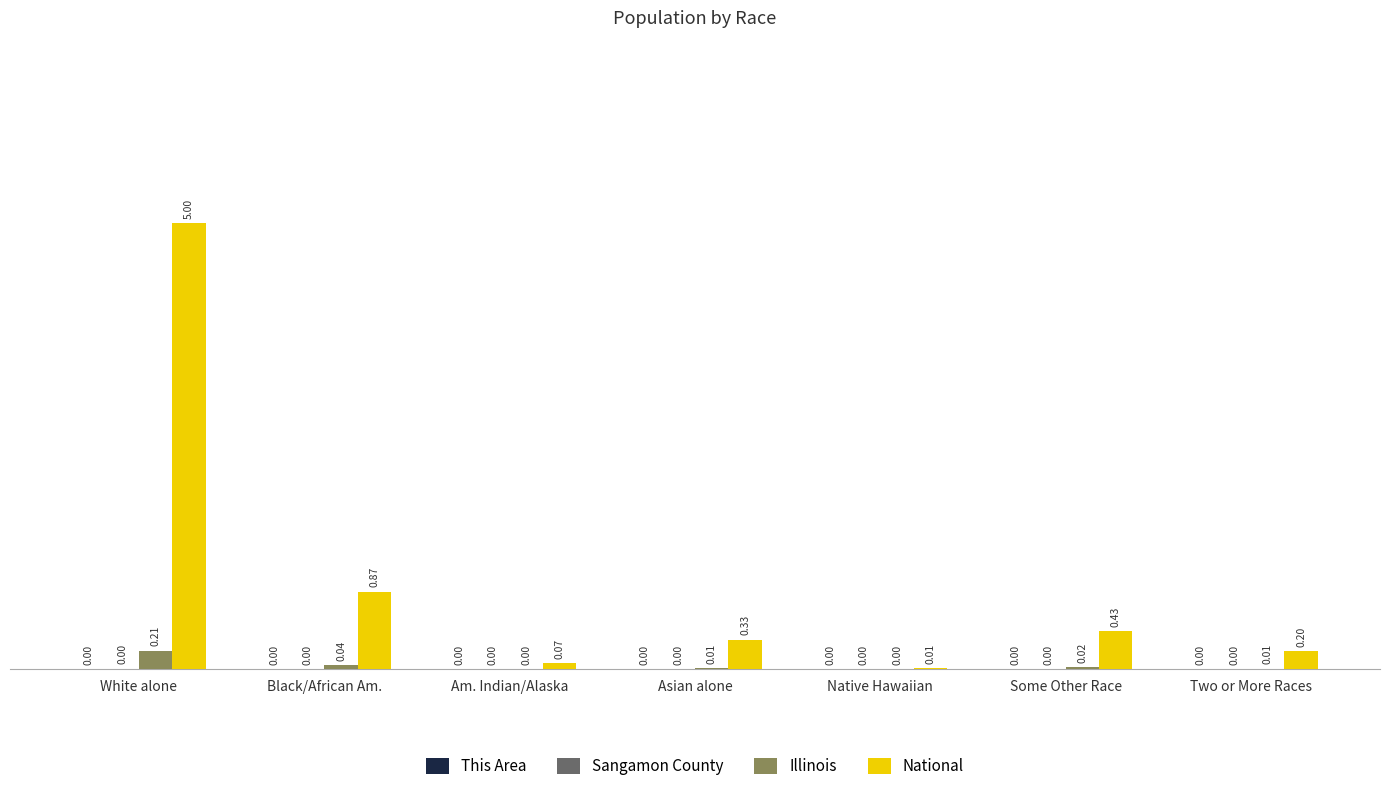

Which series changed the most between Am. Indian/Alaska and Asian alone?

National